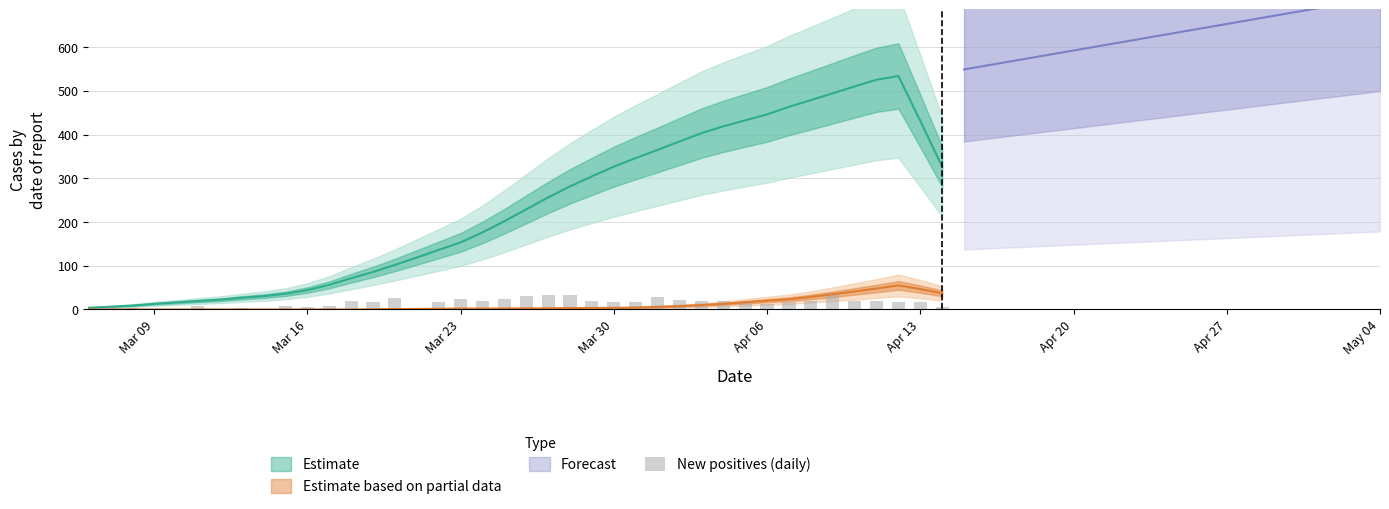

Reading left to right, extract all data points from this chart.

2	5	3	2	1	9	1	3	1	8	6	9	19	18	26	4	17	24	19	24	30	32	32	19	16	17	28	21	20	19	19	13	16	19	37	19	19	18	17	6